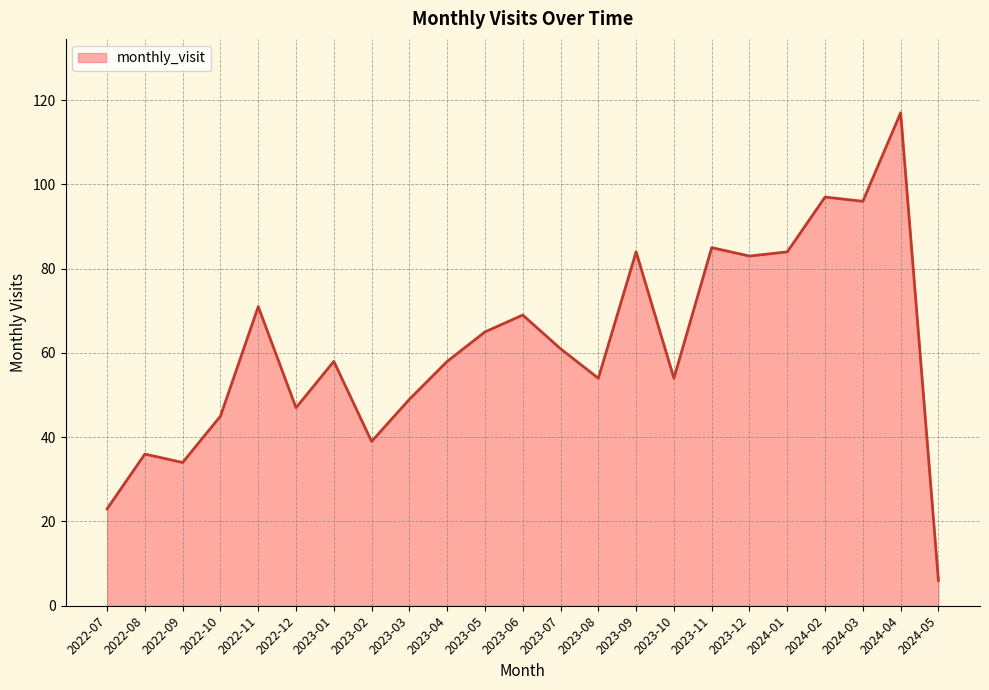

What position from the left is 2023-12?

18